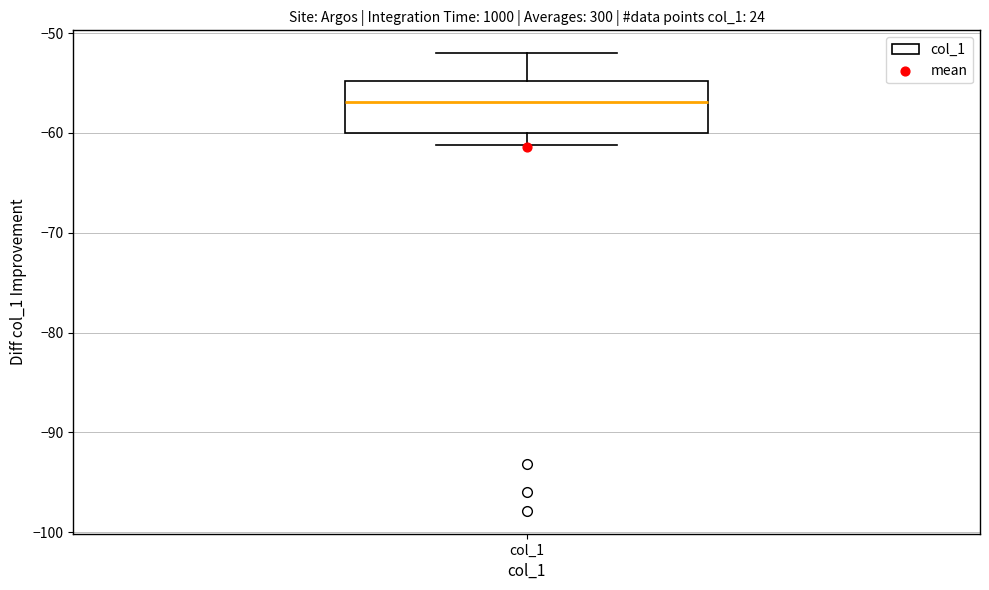

Where is the lower edge of the box for col_1 on the y-axis? The values are not printed on the chart, so give them approximately, as read against the axis.

-60